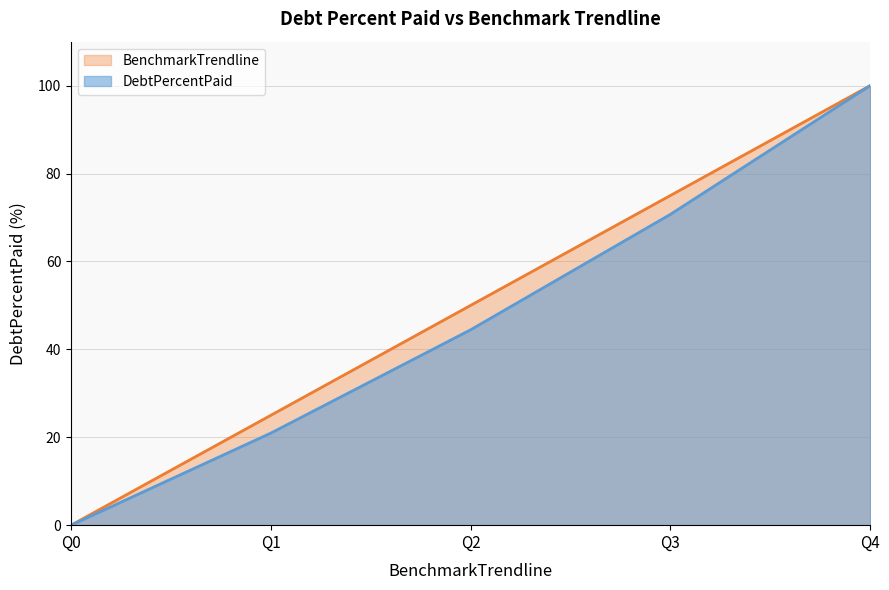

True or false: BenchmarkTrendline and DebtPercentPaid intersect in this chart.

False